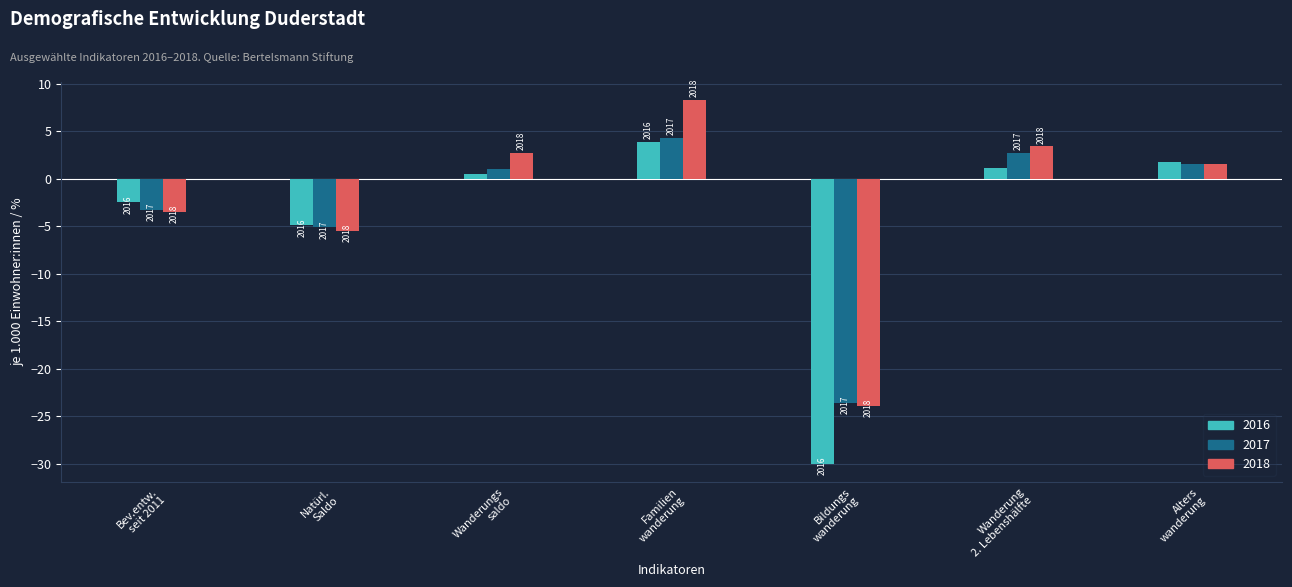

Are the bars horizontal?

No